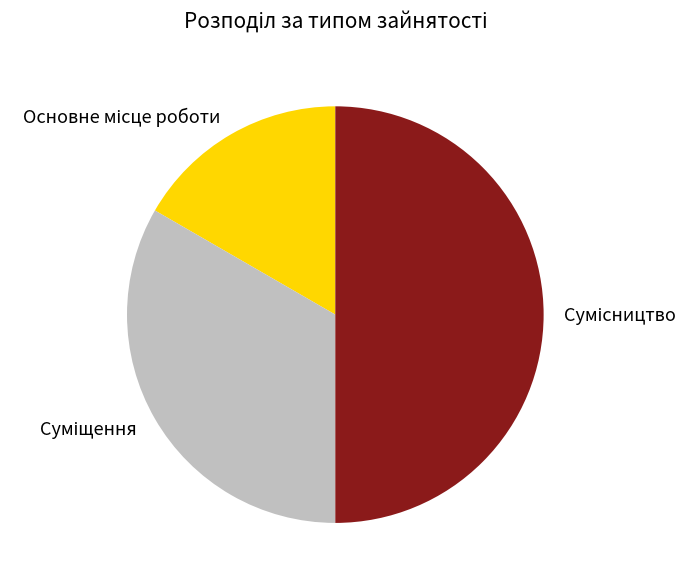

What is the change in value from Суміщення to Сумісництво?

+1